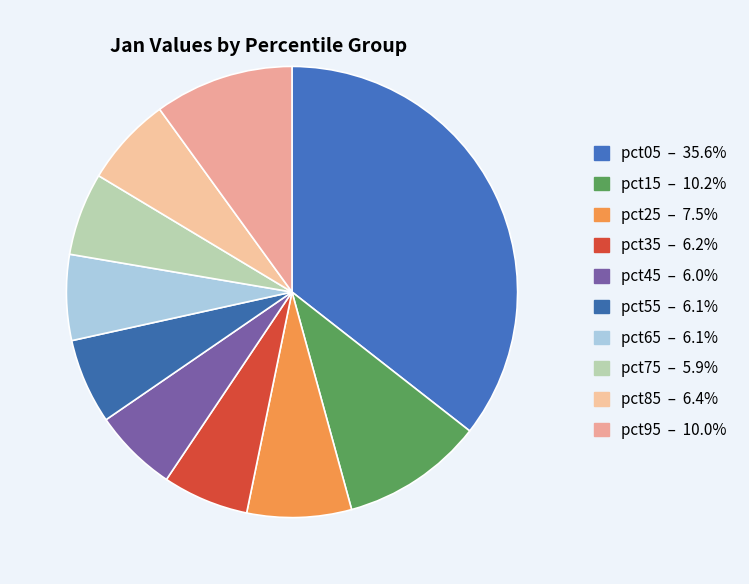

Count the number of slices in the pie.

10